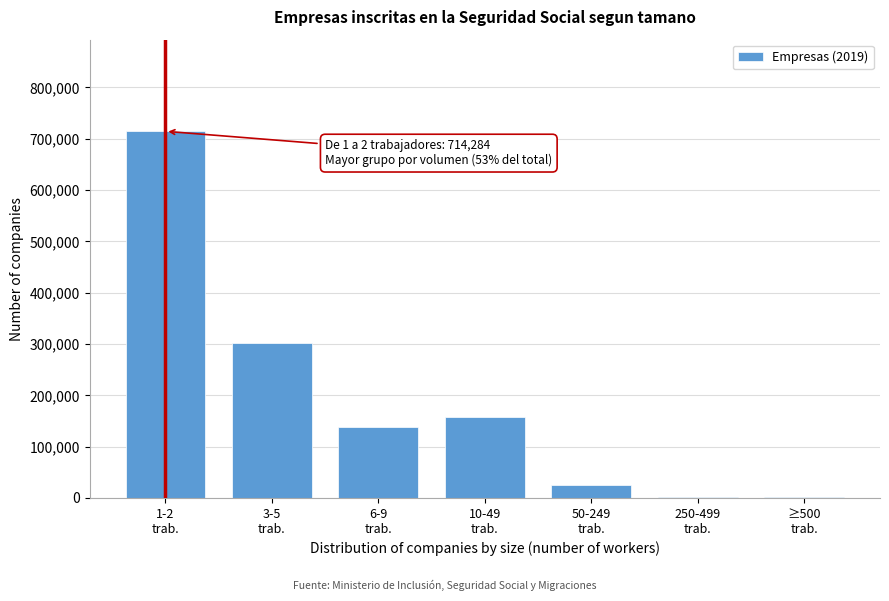

What is the maximum value shown in the chart?

714284